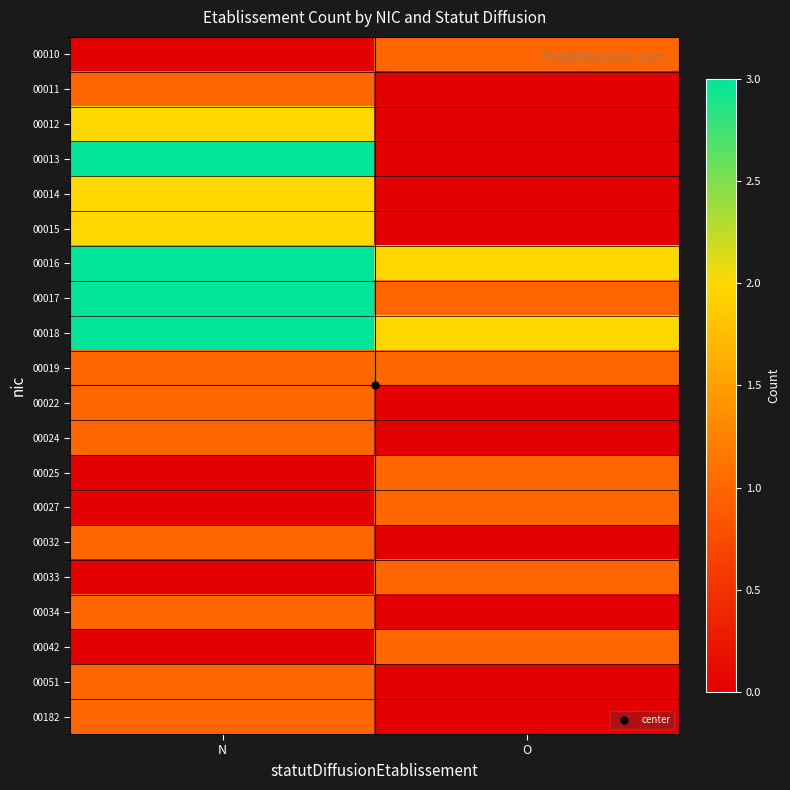

Between N and O, which series saw the biggest shift?

00013